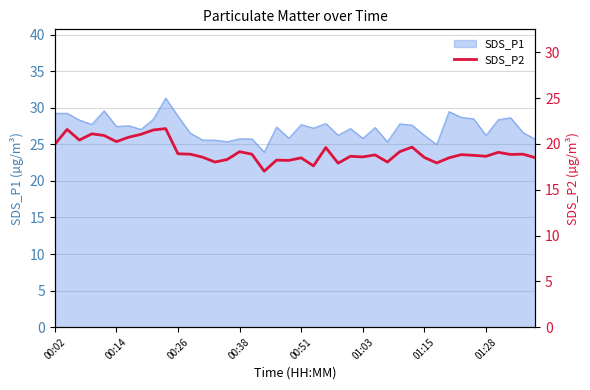

How many values are below 18?

4